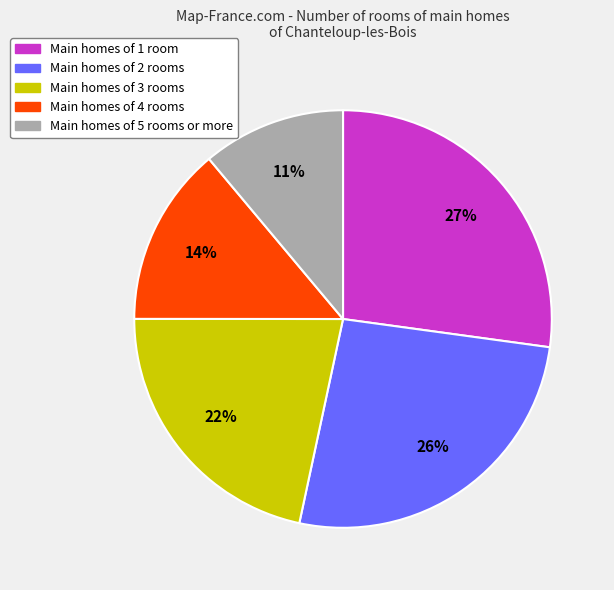

True or false: Main homes of 2 rooms accounts for 21% of the total.

False